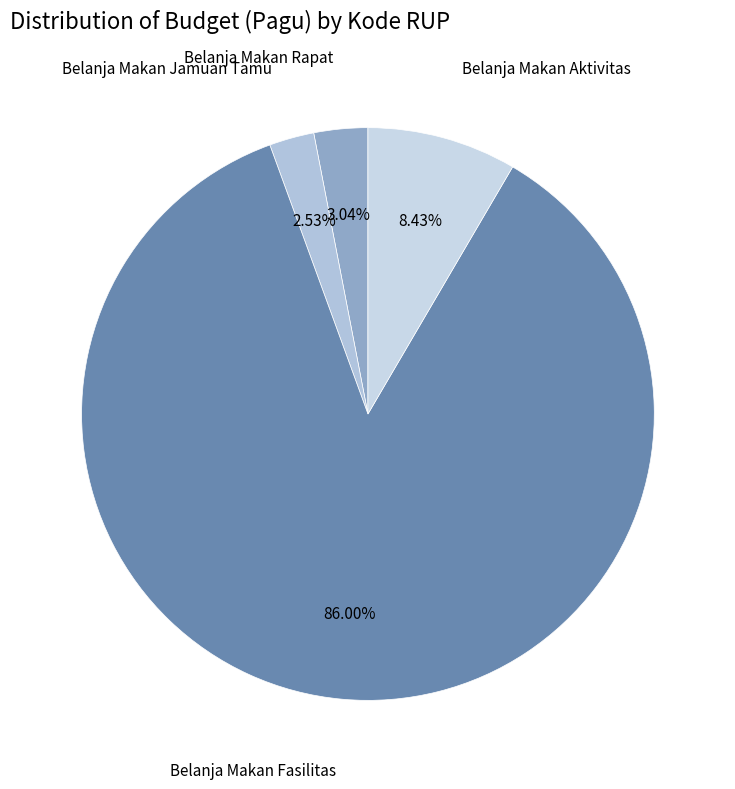

What is the smallest slice in the pie chart?

Belanja Makan Jamuan Tamu